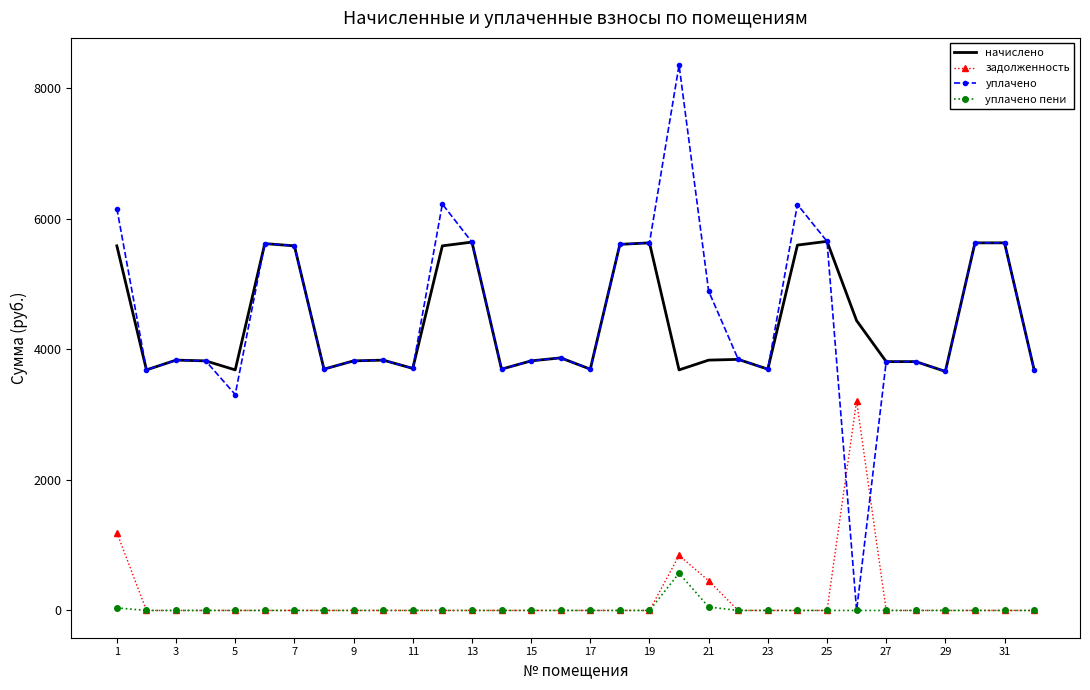

At how many categories does at least one series exceed 1205?

32